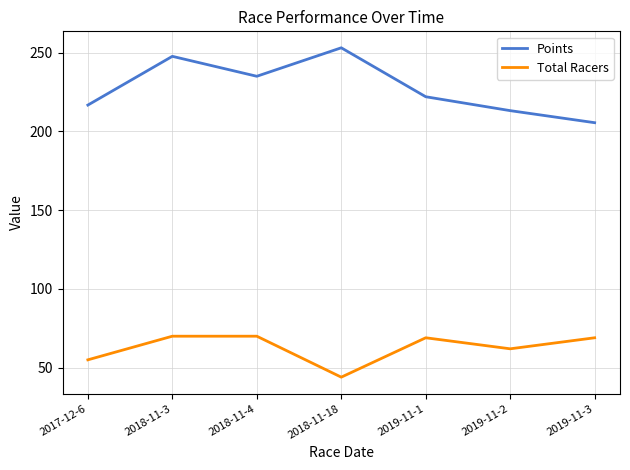

At which label does Points first exceed 222?

2018-11-3